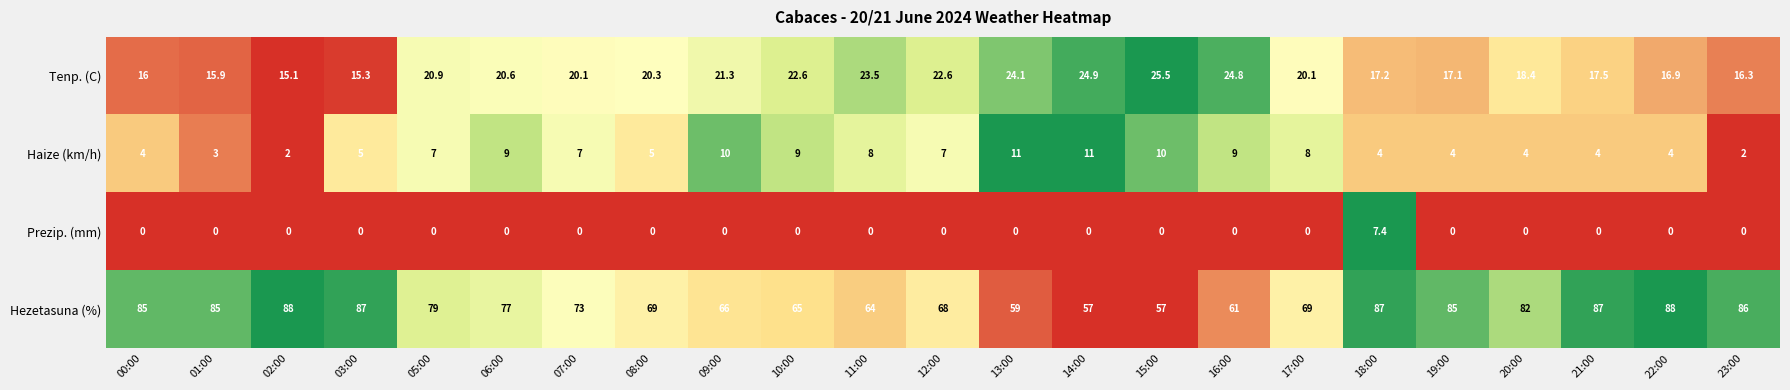

What is the maximum value for Haize (km/h)?

11.0